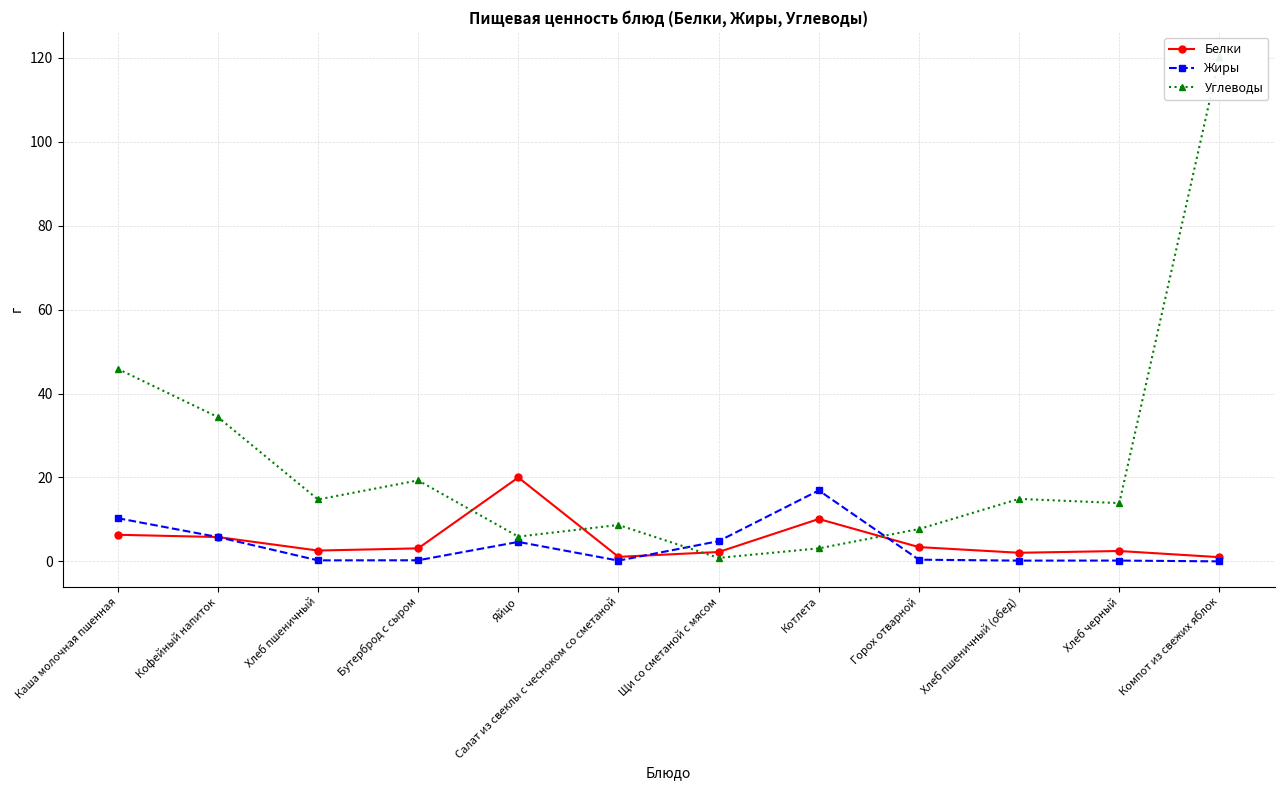

Reading left to right, transcribe all the data shown in this chart.

Белки: Каша молочная пшенная=6.3	Кофейный напиток=5.8	Хлеб пшеничный=2.6	Бутерброд с сыром=3.1	Яйцо=20.0	Салат из свеклы с чесноком со сметаной=1.1	Щи со сметаной с мясом=2.2	Котлета=10.1	Горох отварной=3.4	Хлеб пшеничный (обед)=2.0	Хлеб черный=2.5	Компот из свежих яблок=1.0
Жиры: Каша молочная пшенная=10.3	Кофейный напиток=5.8	Хлеб пшеничный=0.2	Бутерброд с сыром=0.3	Яйцо=4.6	Салат из свеклы с чесноком со сметаной=0.2	Щи со сметаной с мясом=4.8	Котлета=16.9	Горох отварной=0.4	Хлеб пшеничный (обед)=0.2	Хлеб черный=0.2	Компот из свежих яблок=0.0
Углеводы: Каша молочная пшенная=45.9	Кофейный напиток=34.4	Хлеб пшеничный=14.8	Бутерброд с сыром=19.3	Яйцо=5.9	Салат из свеклы с чесноком со сметаной=8.7	Щи со сметаной с мясом=0.8	Котлета=3.1	Горох отварной=7.7	Хлеб пшеничный (обед)=14.9	Хлеб черный=13.9	Компот из свежих яблок=120.2